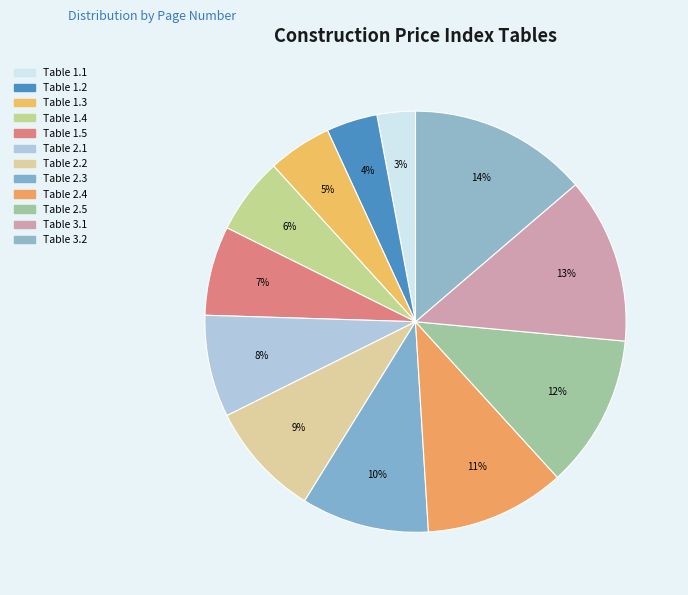

What percentage is the Table 3.2 slice, to the nearest percent?

14%